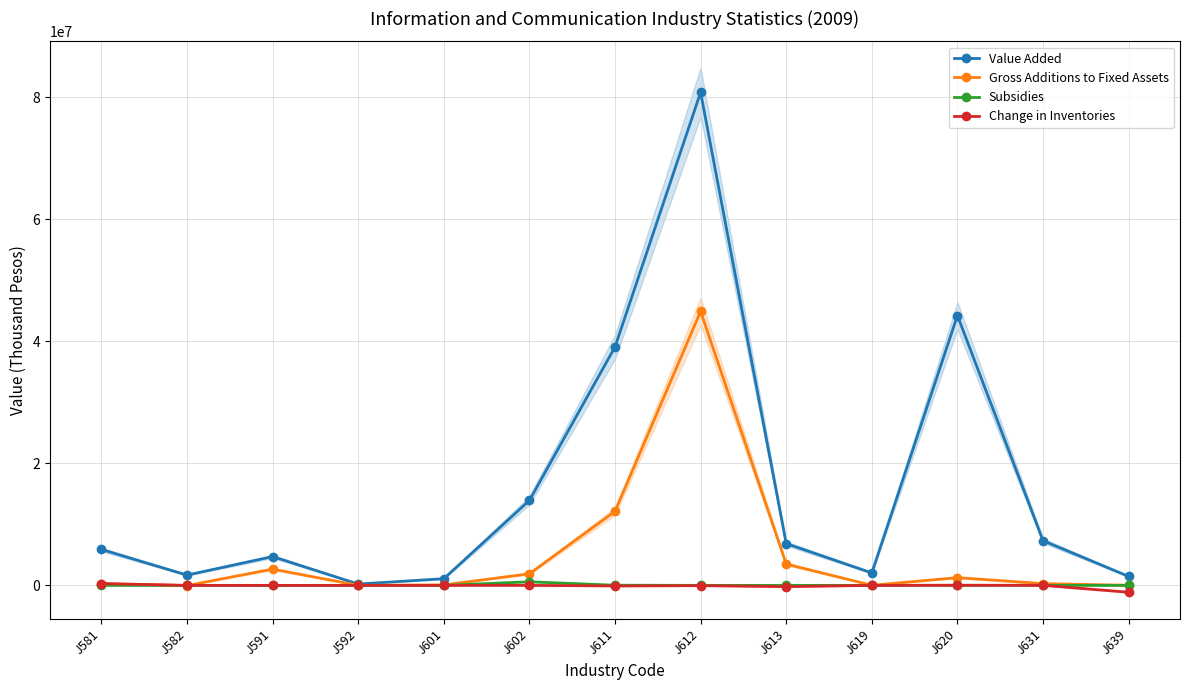

At how many categories does at least one series exceed 38006415?

3